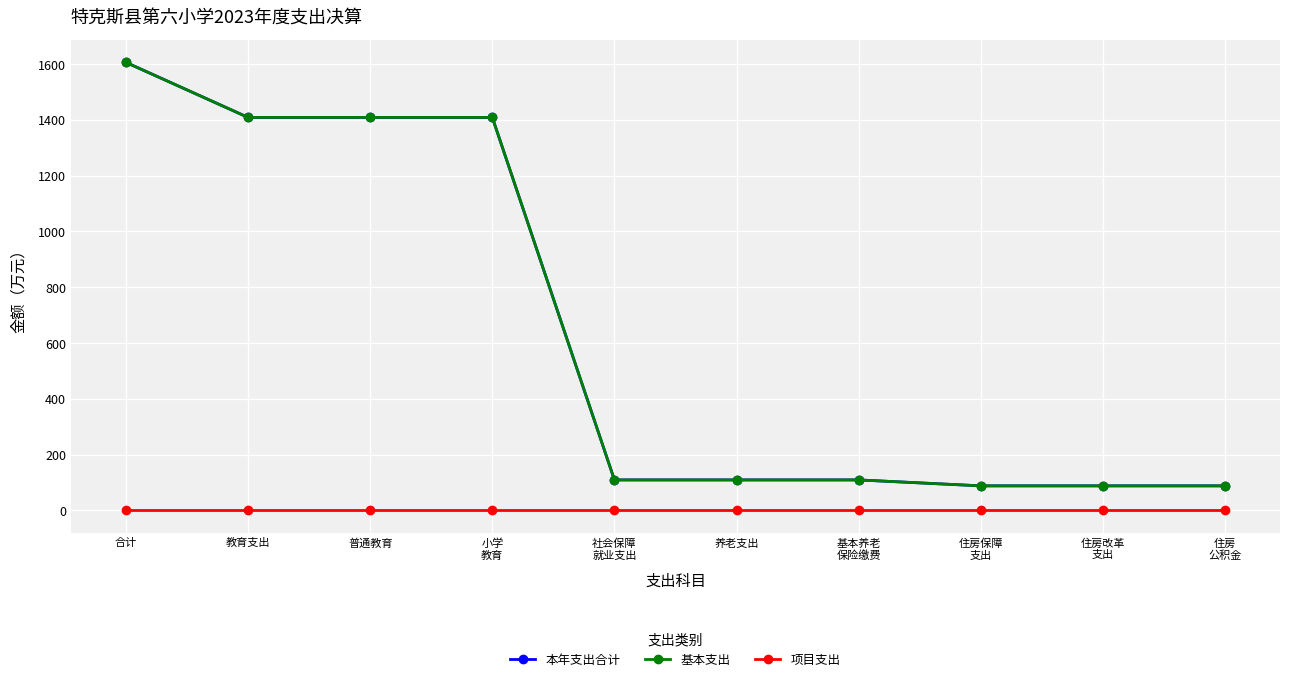

How many lines are shown in the chart?

3